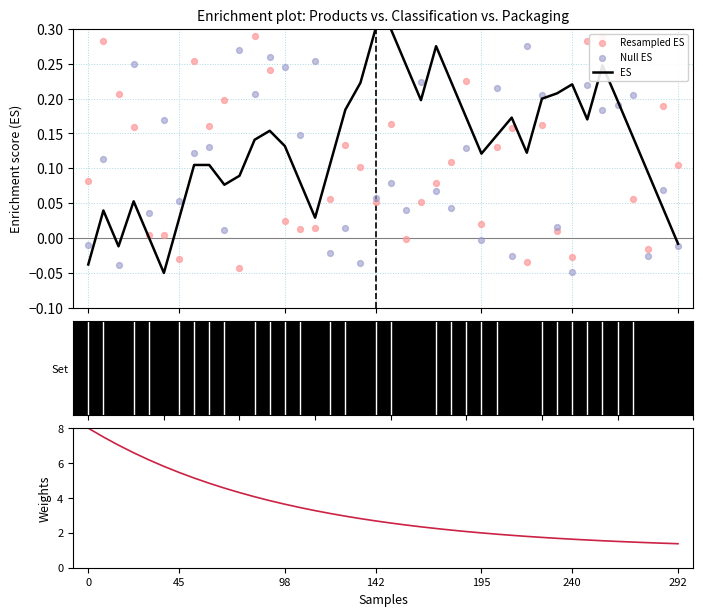

Which series contains the highest Y value?

Weights